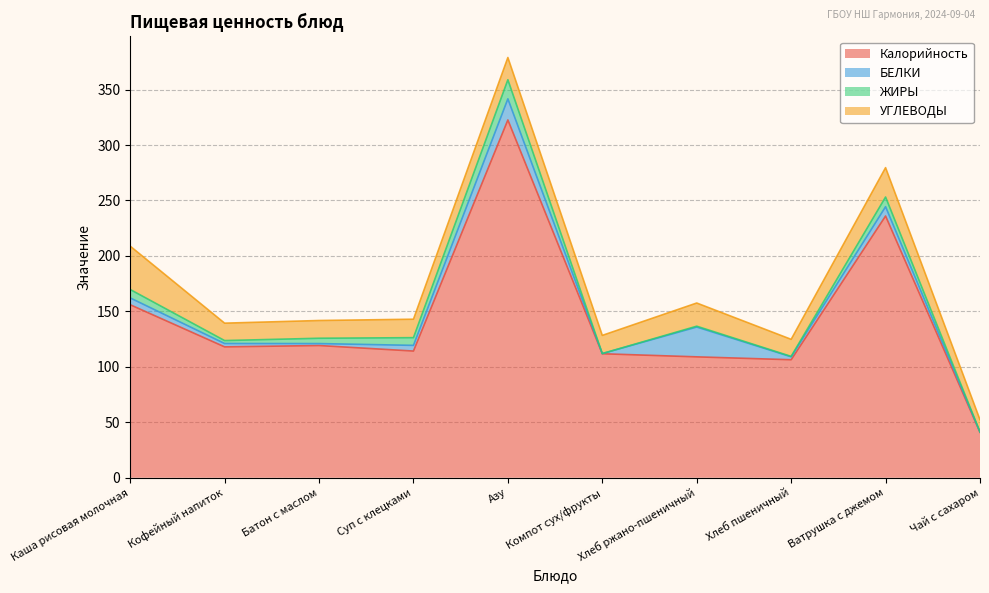

Is it true that Калорийность equals 48.7 at Батон с маслом?

False